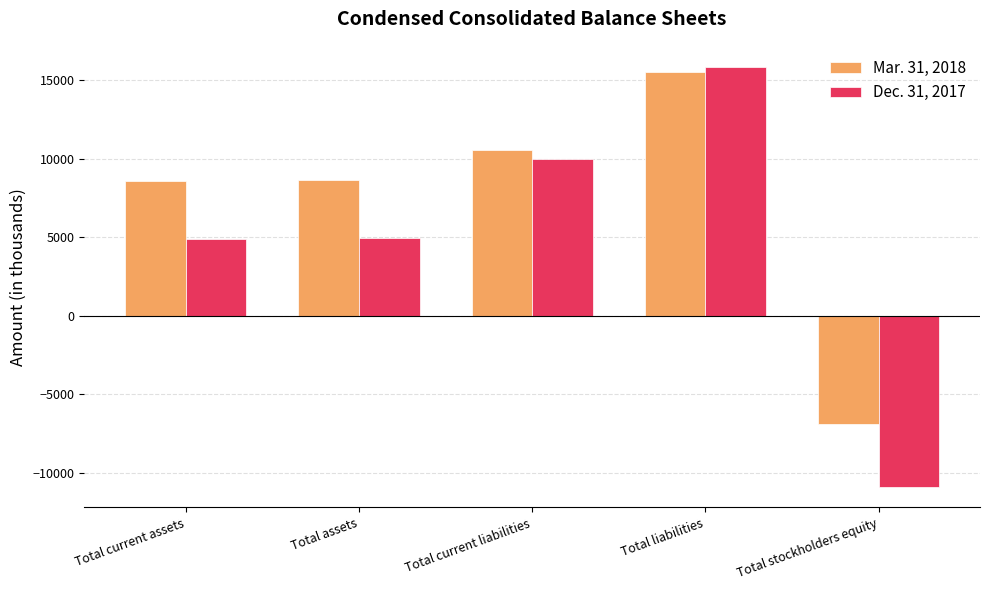

The value of Dec. 31, 2017 at Total liabilities is 15840. True or false?

True